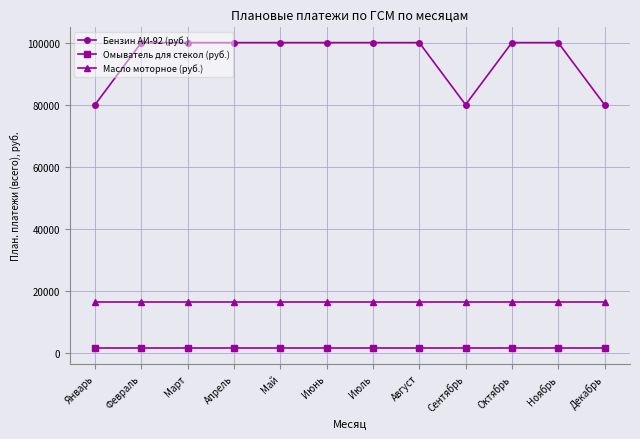

Between Февраль and Сентябрь, which series saw the biggest shift?

Бензин АИ-92 (руб.)